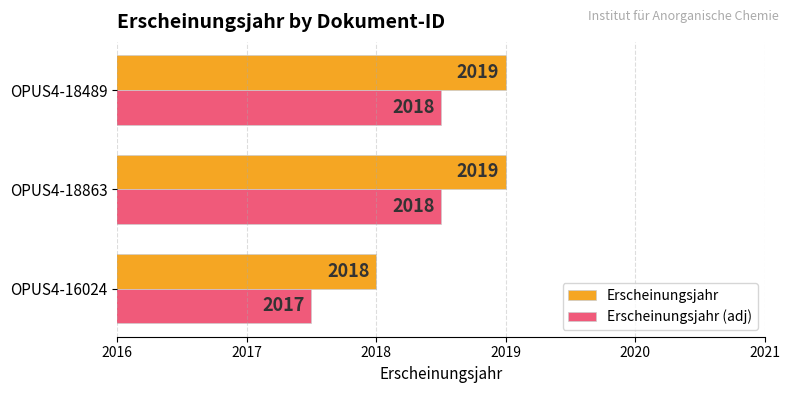

At OPUS4-18489, list the series in order from largest to smallest.

Erscheinungsjahr, Erscheinungsjahr (adj)